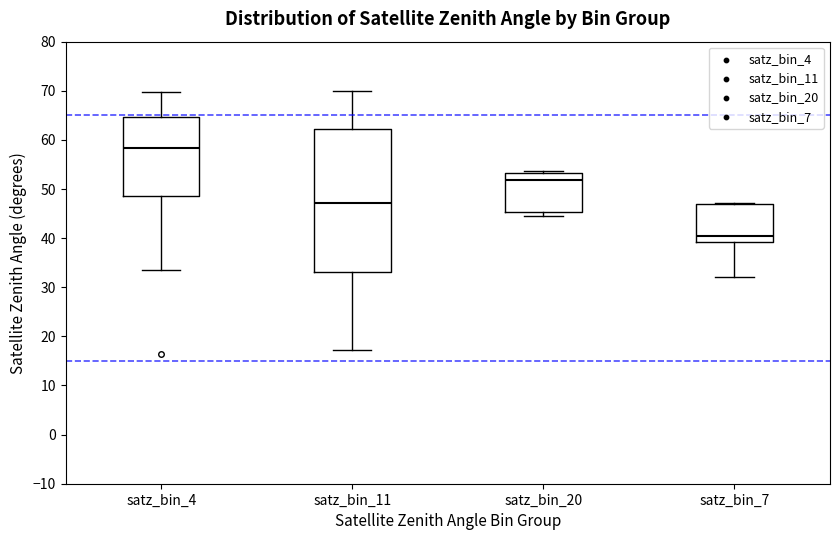

Reading left to right, transcribe this box plot: for each box, give where its median line is, the range the box spans, and where its two whiskers end, as read against the y-axis. The values are not printed on the chart, so give them approximately, as read against the axis.

satz_bin_4: median 58, box 49 to 65, whiskers 33 to 70
satz_bin_11: median 47, box 33 to 62, whiskers 17 to 70
satz_bin_20: median 52, box 45 to 53, whiskers 44 to 54
satz_bin_7: median 40, box 39 to 47, whiskers 32 to 47